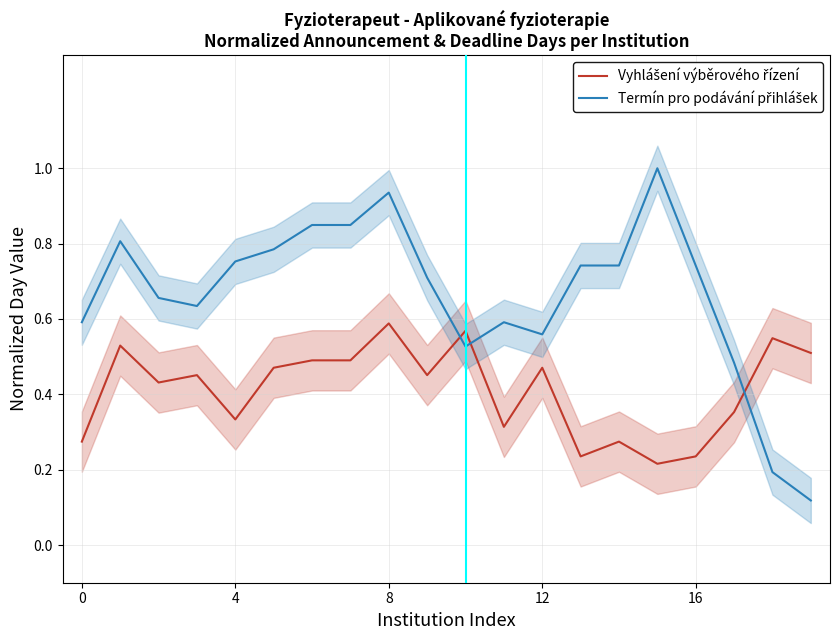

Which series has the largest total across all categories?

Termín pro podávání přihlášek